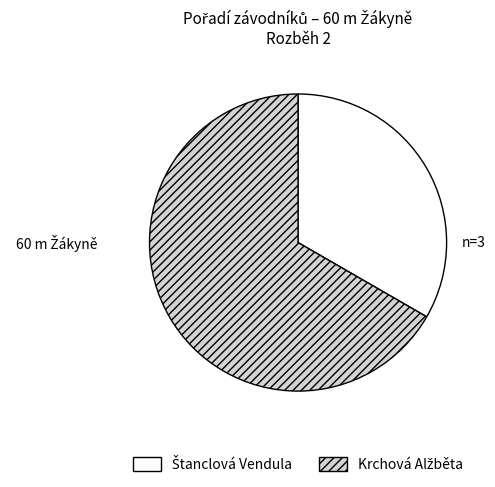

Is there a majority slice in this chart?

Yes